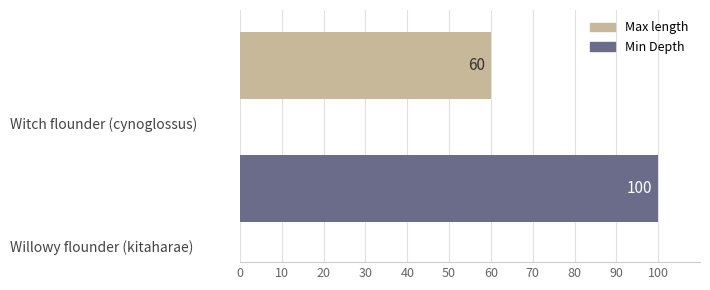

Rank the series by their maximum value, from lowest to highest.

Max length, Min Depth